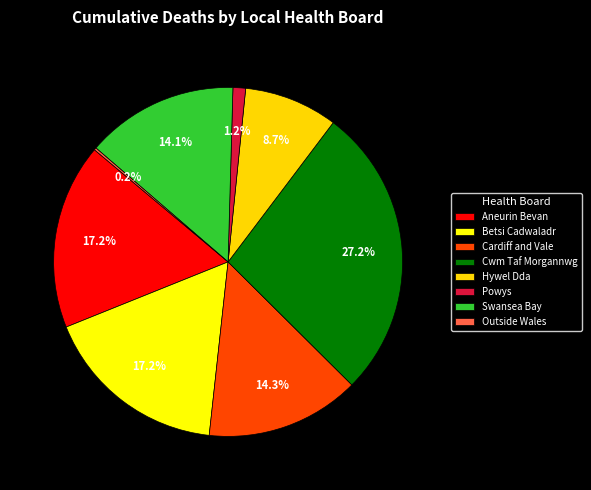

Which slice is the largest?

Cwm Taf Morgannwg